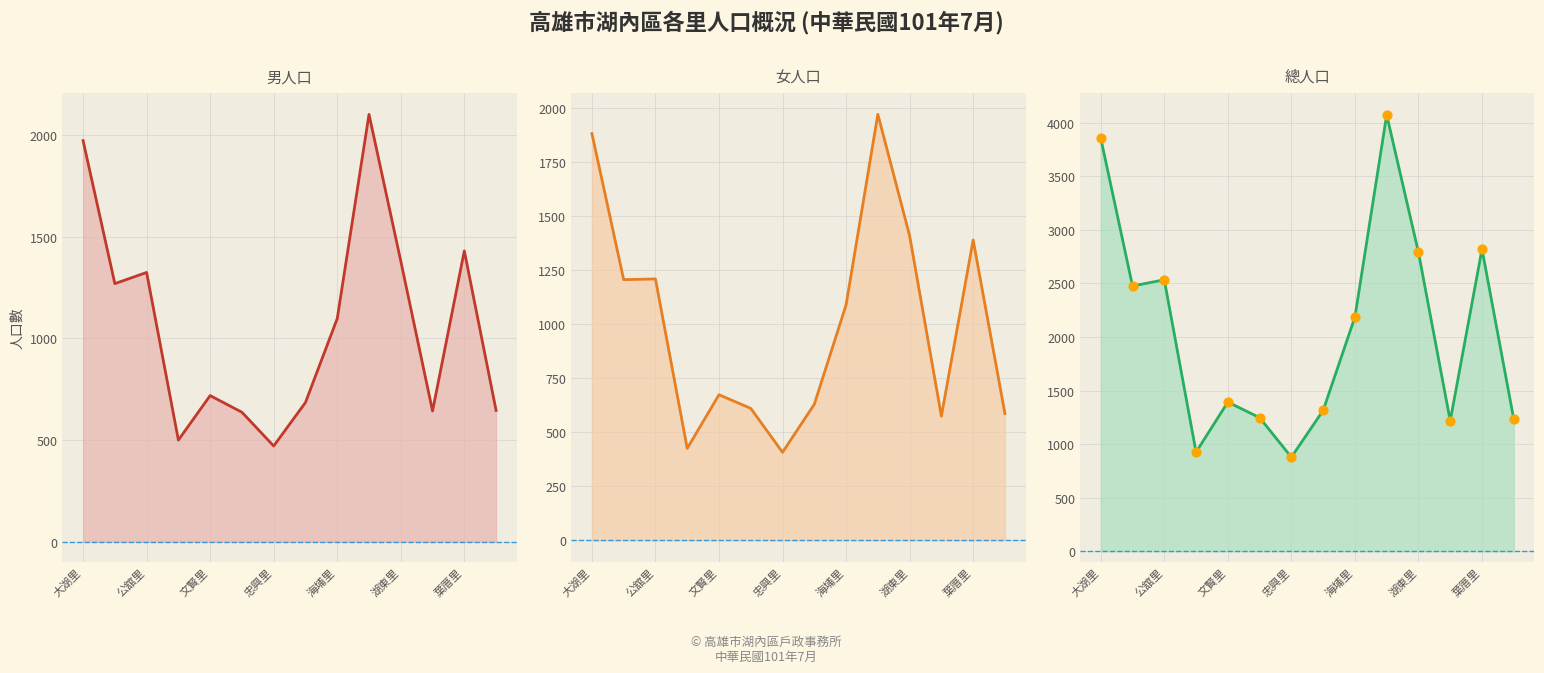

At which category is the sum across all series the highest?

9